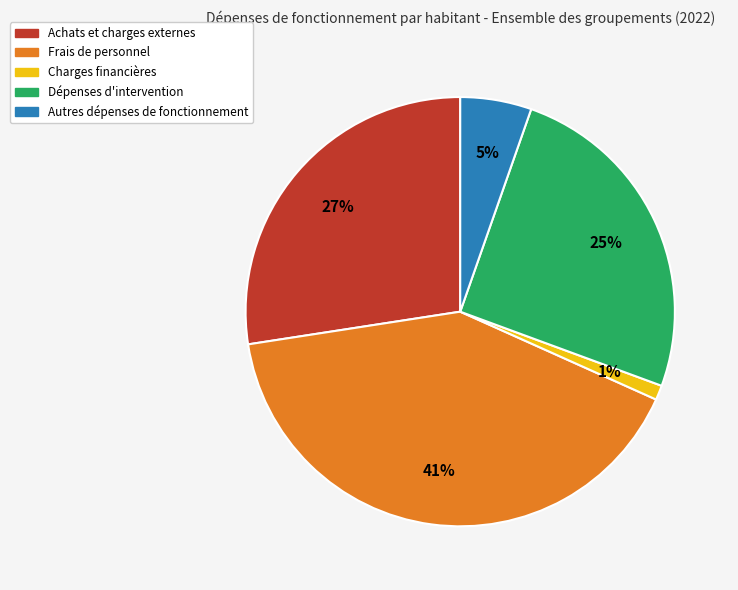

Between Charges financières and Autres dépenses de fonctionnement, which is larger?

Autres dépenses de fonctionnement